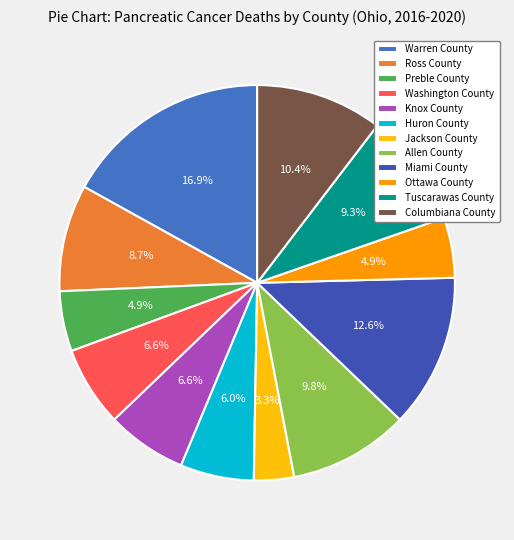

The Huron County slice represents 6% of the pie. True or false?

True